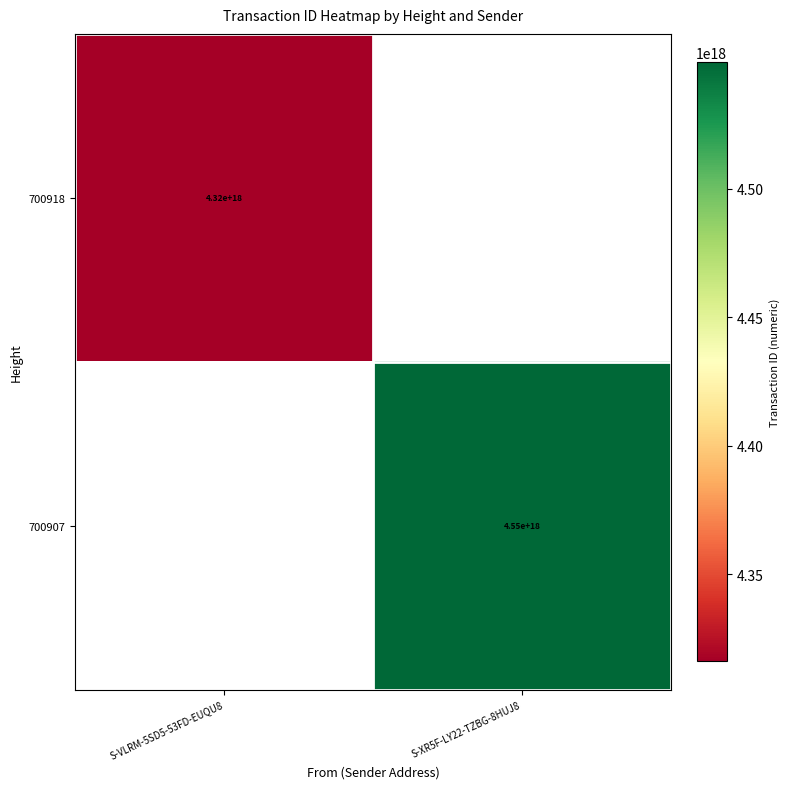

The value of 700907 at S-XR5F-LY22-TZBG-8HUJ8 is 4550000000000000000. True or false?

True